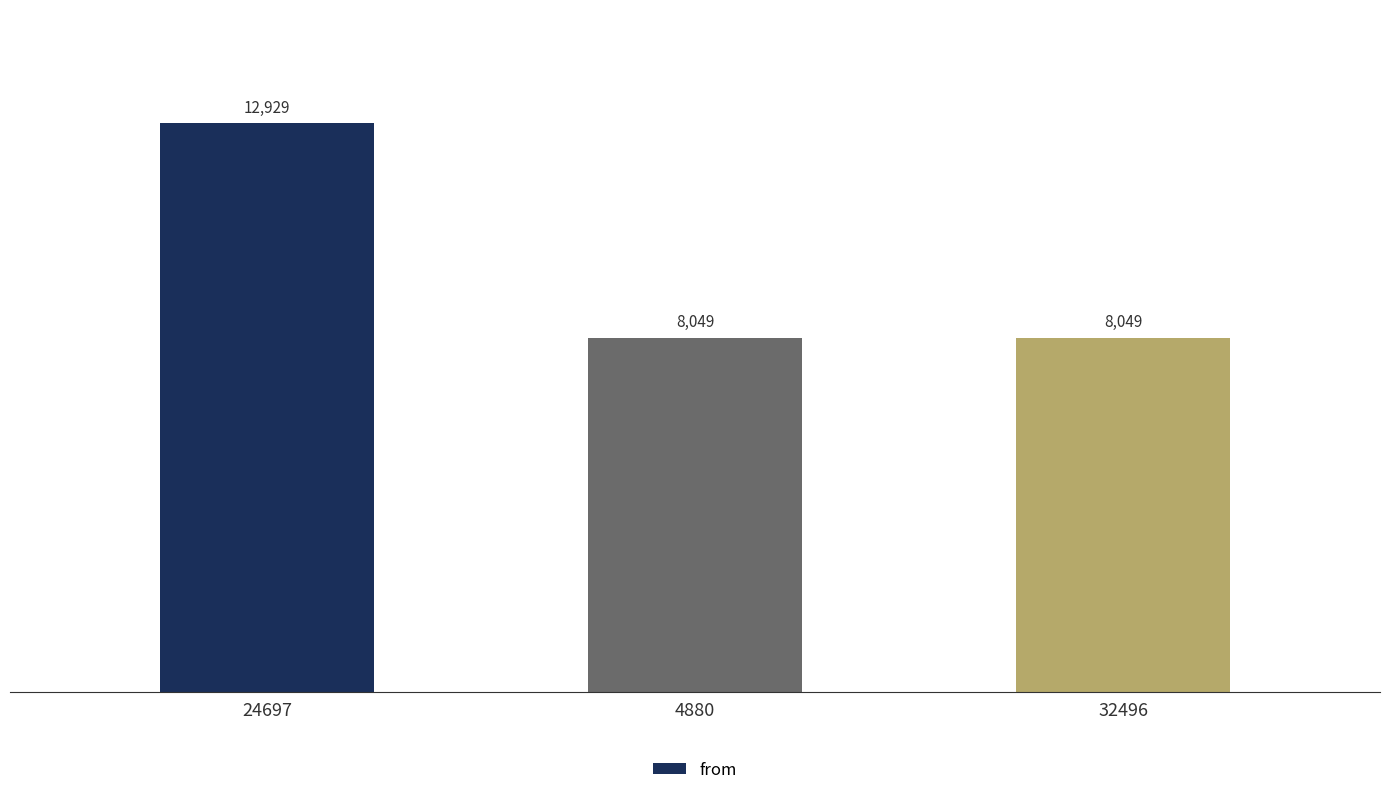

The chart shows a value of 8049 at 32496. True or false?

True